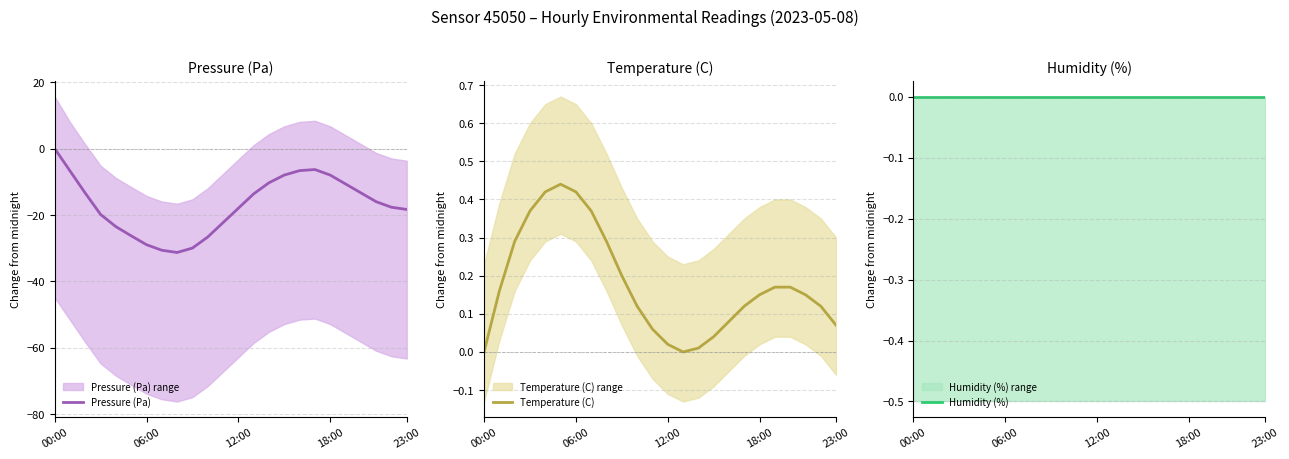

At which category does Temperature (C) reach its first local peak?

5